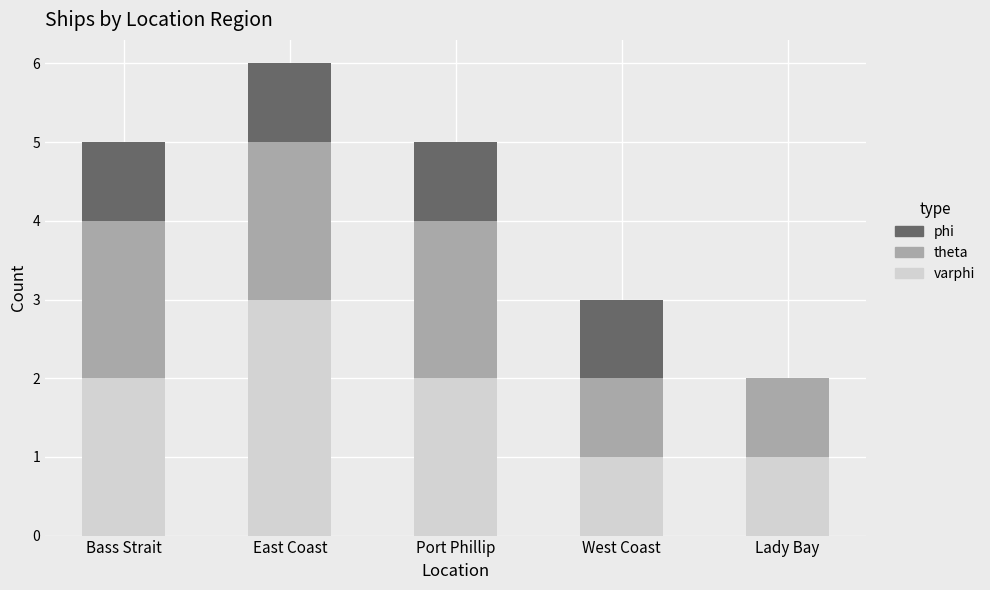

How many series are shown in this chart?

3